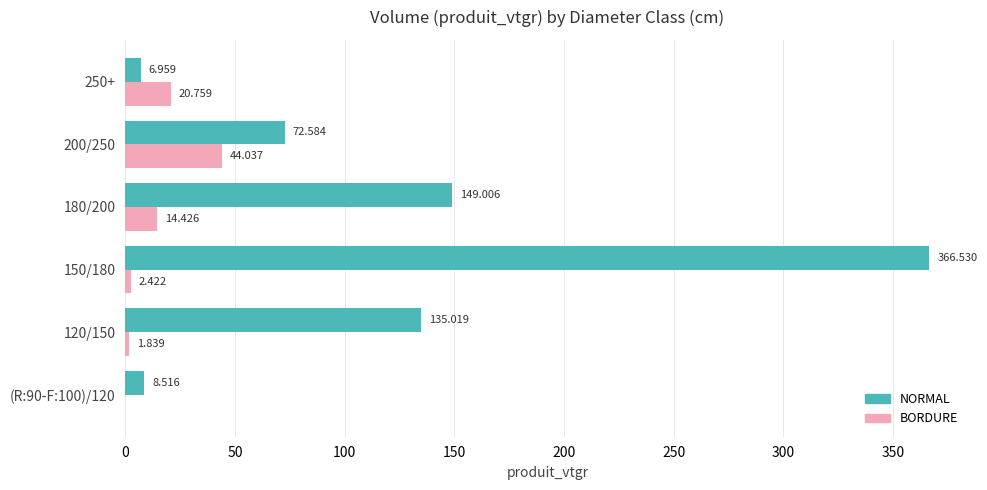

Which series changed the most between 120/150 and 180/200?

NORMAL